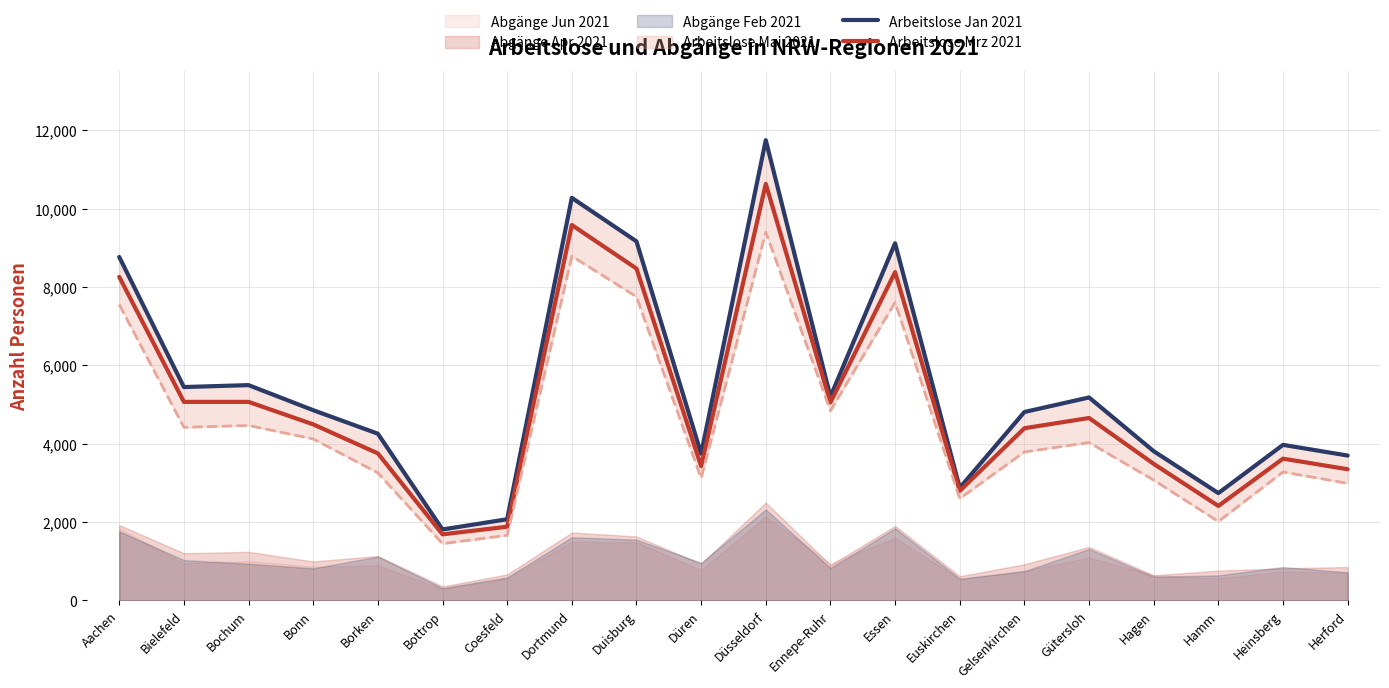

True or false: Arbeitslose Mrz 2021 and Arbeitslose Jan 2021 cross at least once.

False